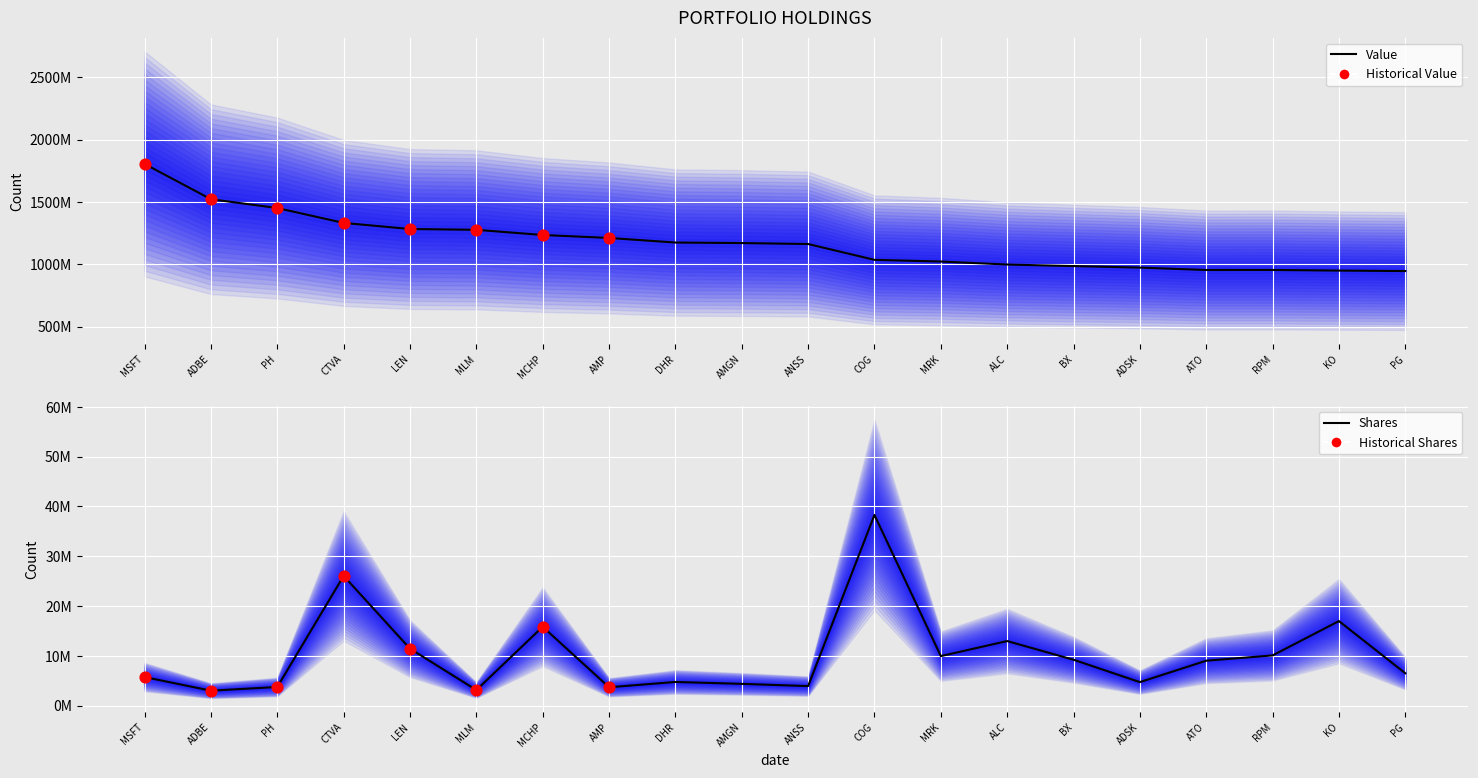

Is the value of Shares at KO greater than the value of Value at MCHP?

No